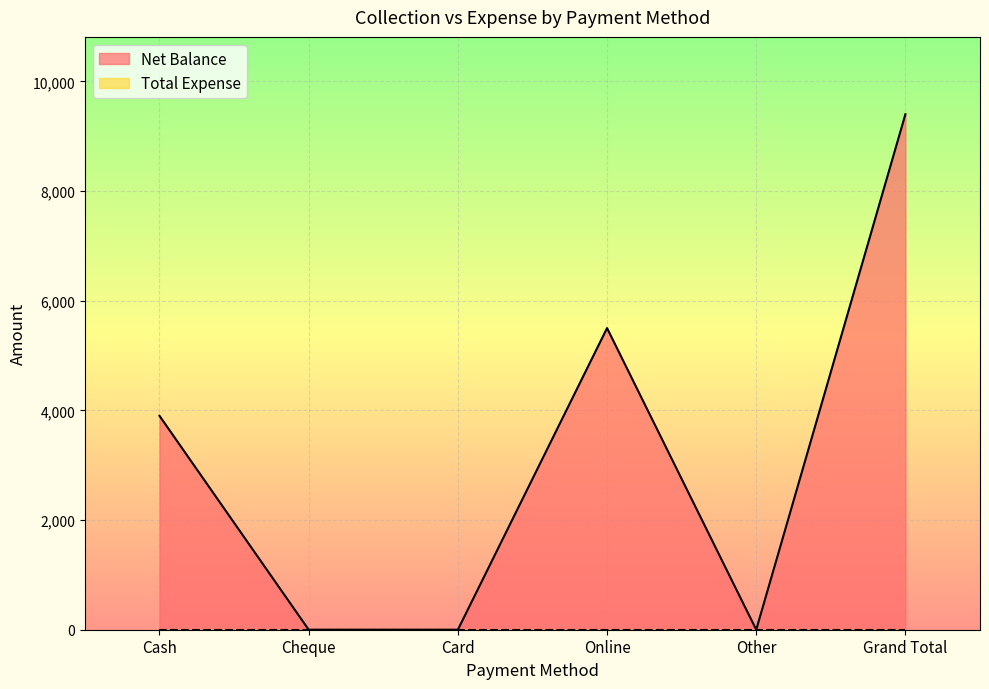

Rank the categories by value from highest to lowest.

Grand Total, Online, Cash, Cheque, Card, Other